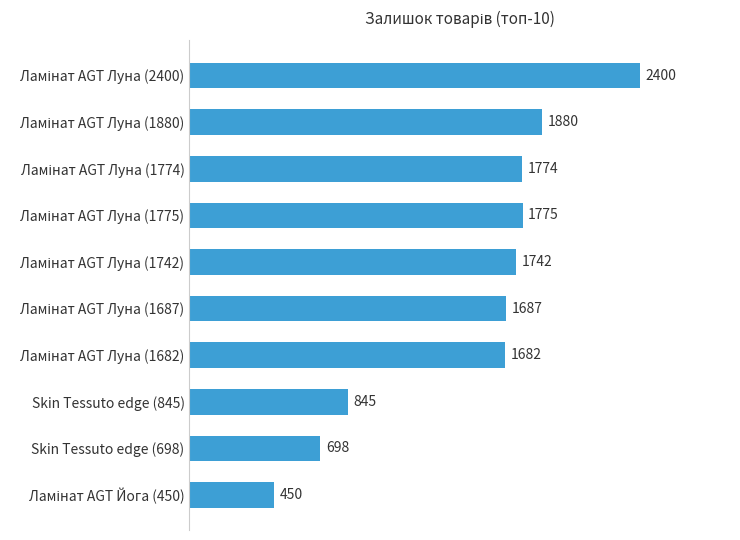

What is the difference between the maximum and minimum values?

1950